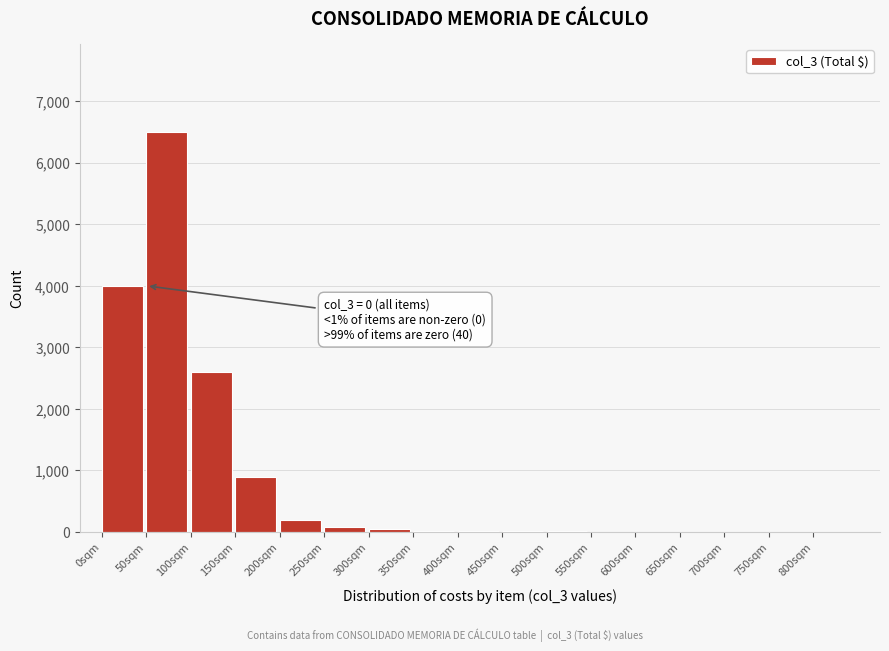

At which category does the chart reach its peak across all series?

50sqm